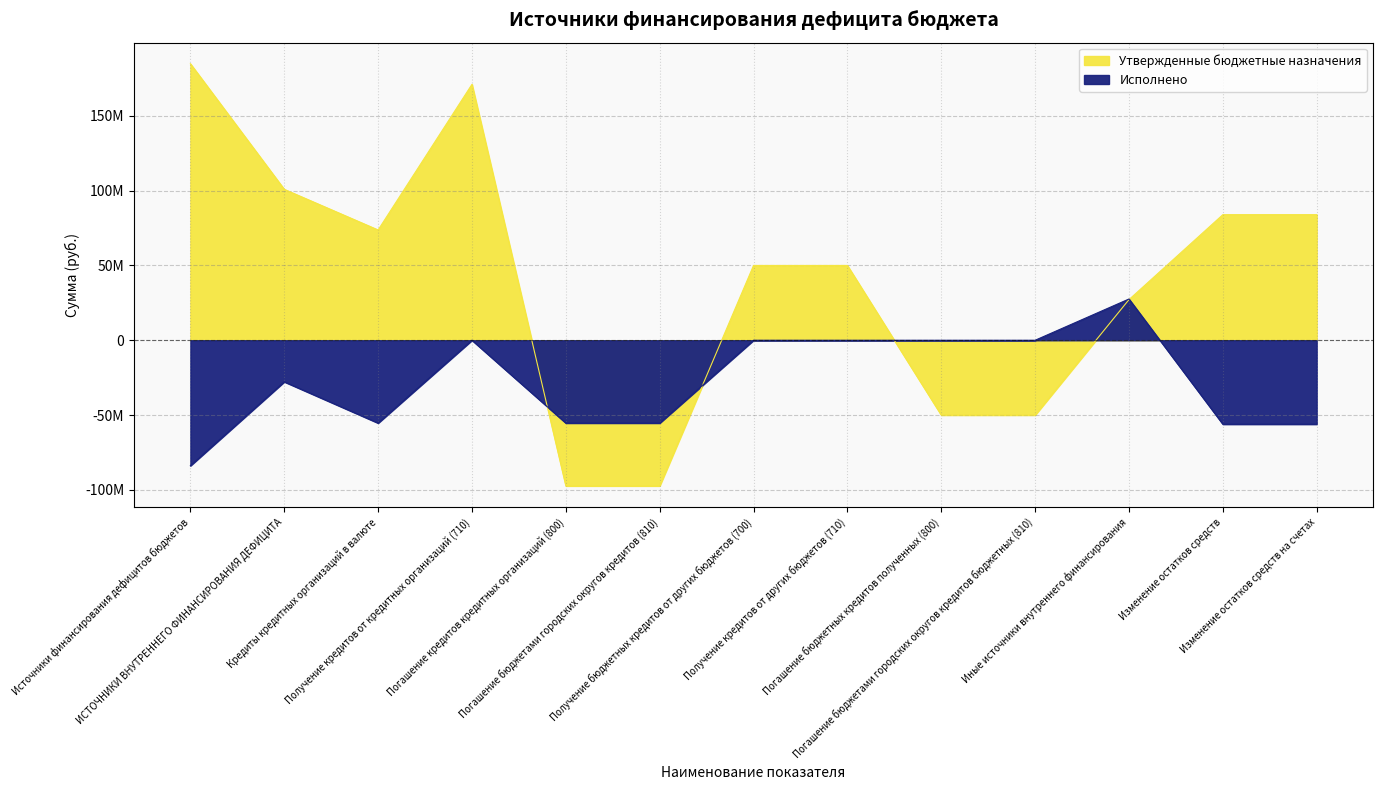

How many interior local peaks does the Исполнено series have?

3